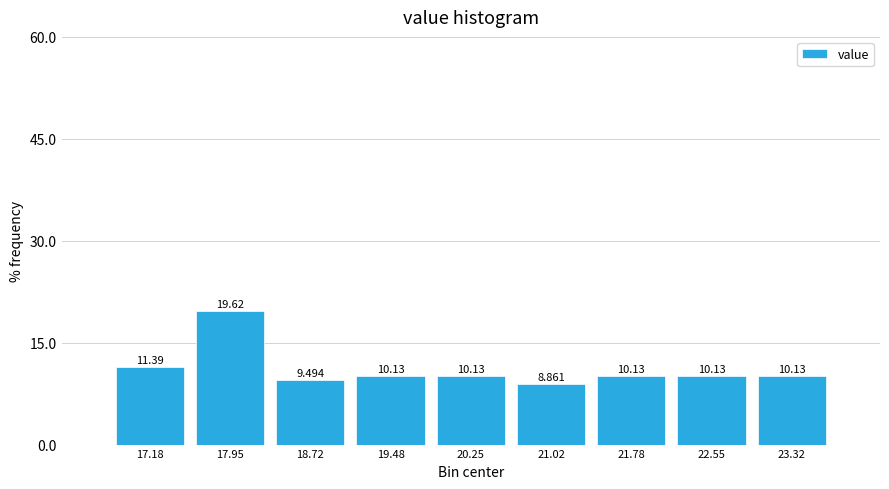

Over which range of the x-axis is the bar tallest?

17.6 to 18.3